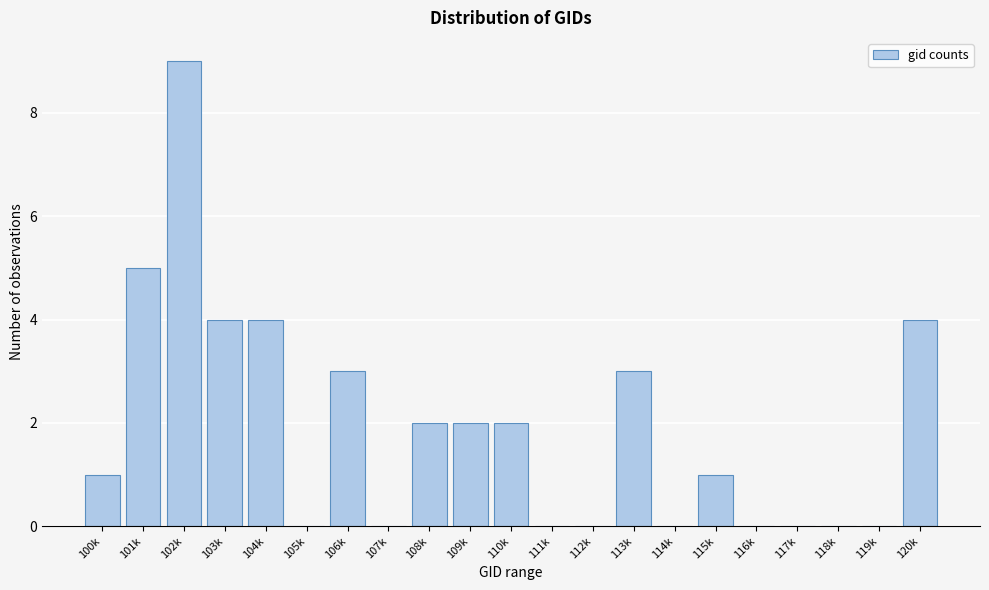

Reading right to left, transcribe all the data shown in this chart.

120k=4	119k=0	118k=0	117k=0	116k=0	115k=1	114k=0	113k=3	112k=0	111k=0	110k=2	109k=2	108k=2	107k=0	106k=3	105k=0	104k=4	103k=4	102k=9	101k=5	100k=1